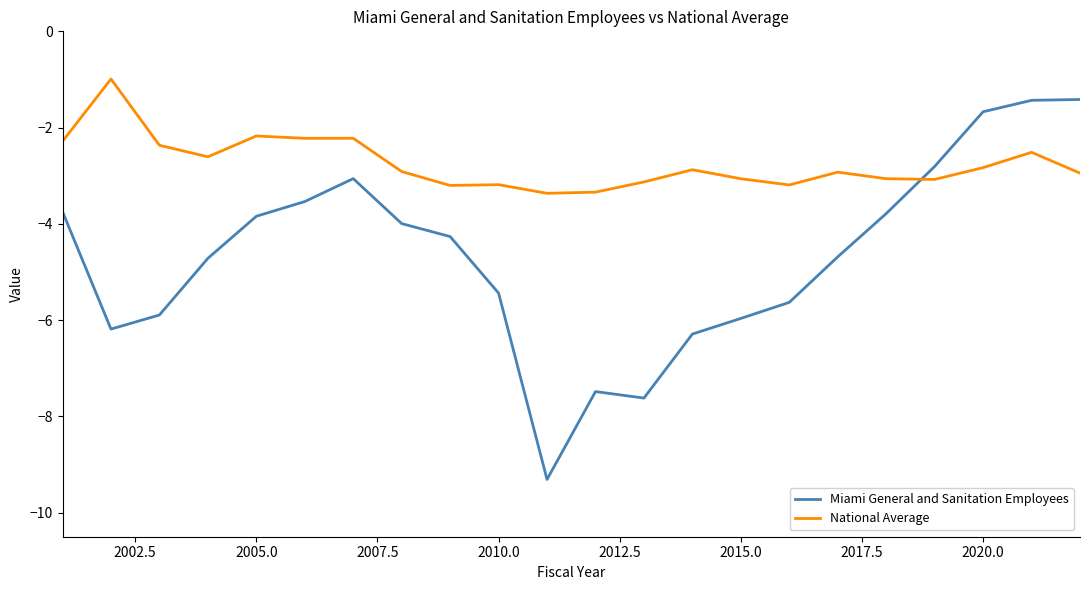

What is the maximum value shown in the chart?

-1.0